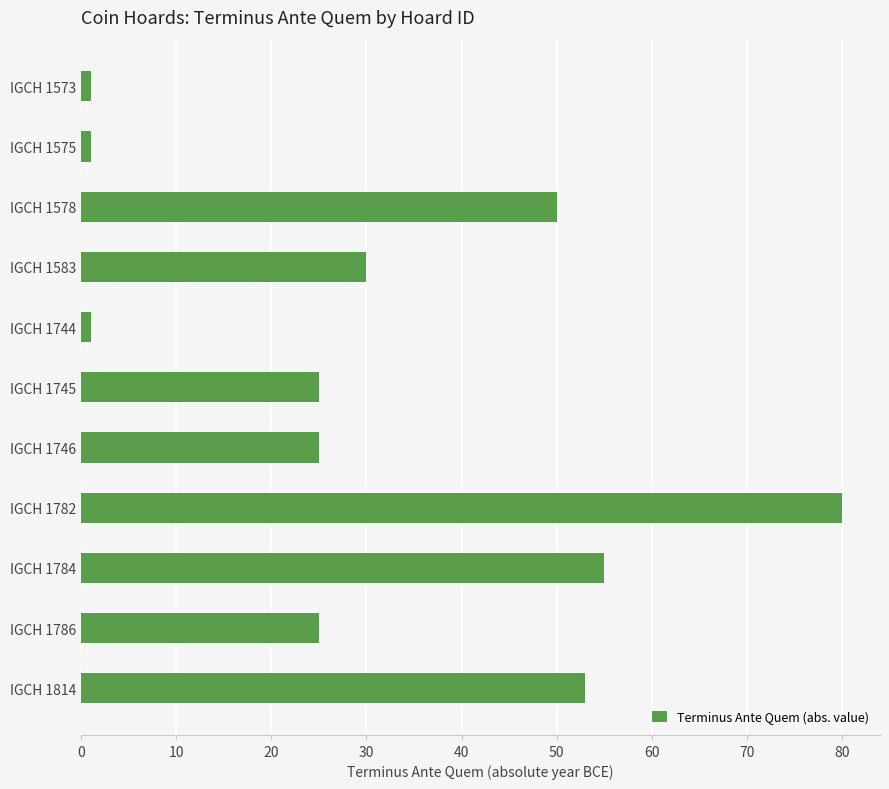

What is the ratio of the value at IGCH 1814 to the value at IGCH 1578?

1.1